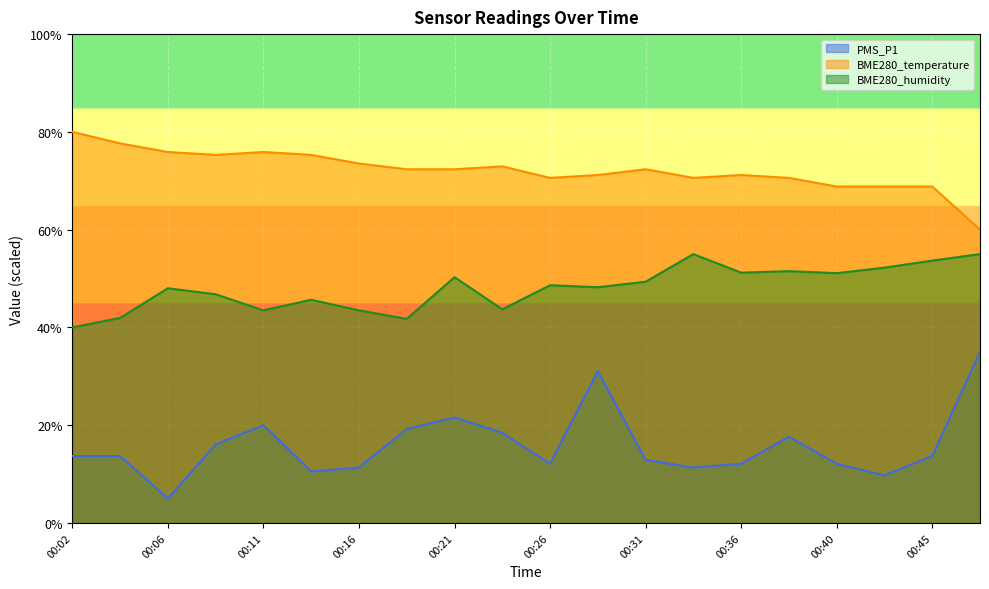

Between 00:26 and 00:33, which is larger?

00:26